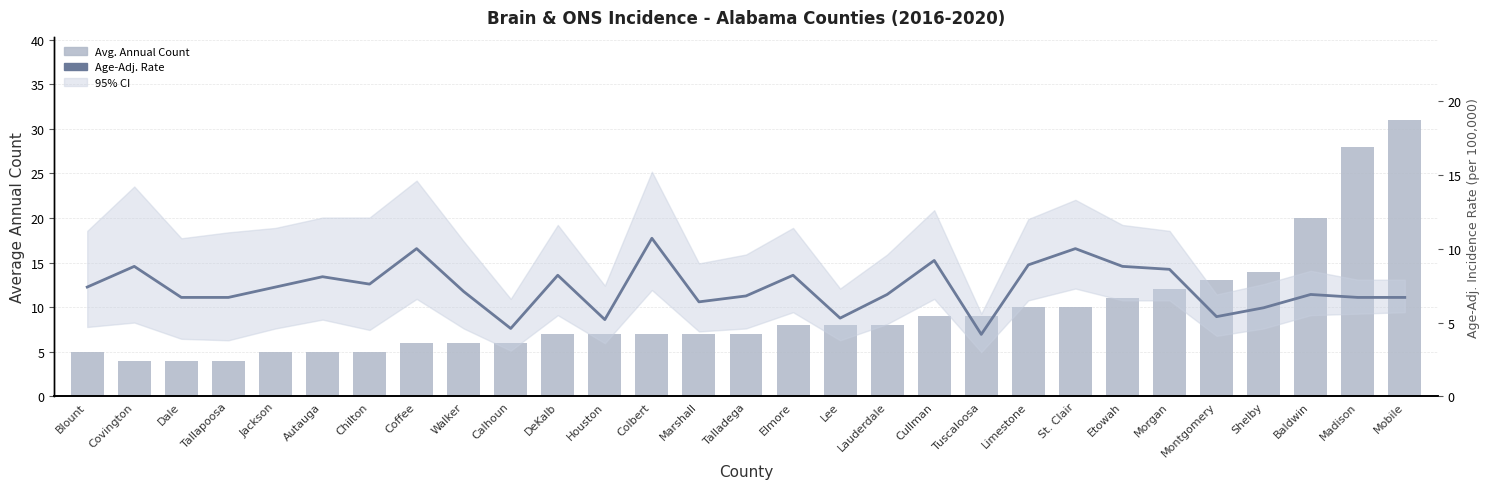

What is the highest value of the Age-Adj. Rate series?

10.7